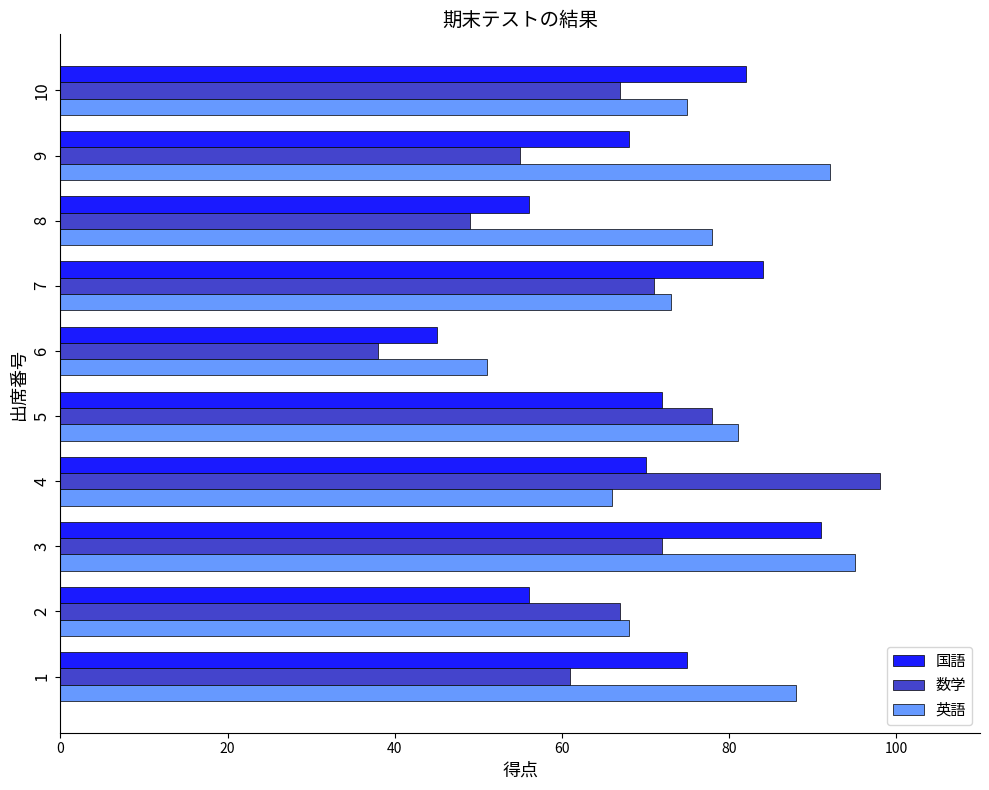

What is the spread (max minus min) of values at 1?

27